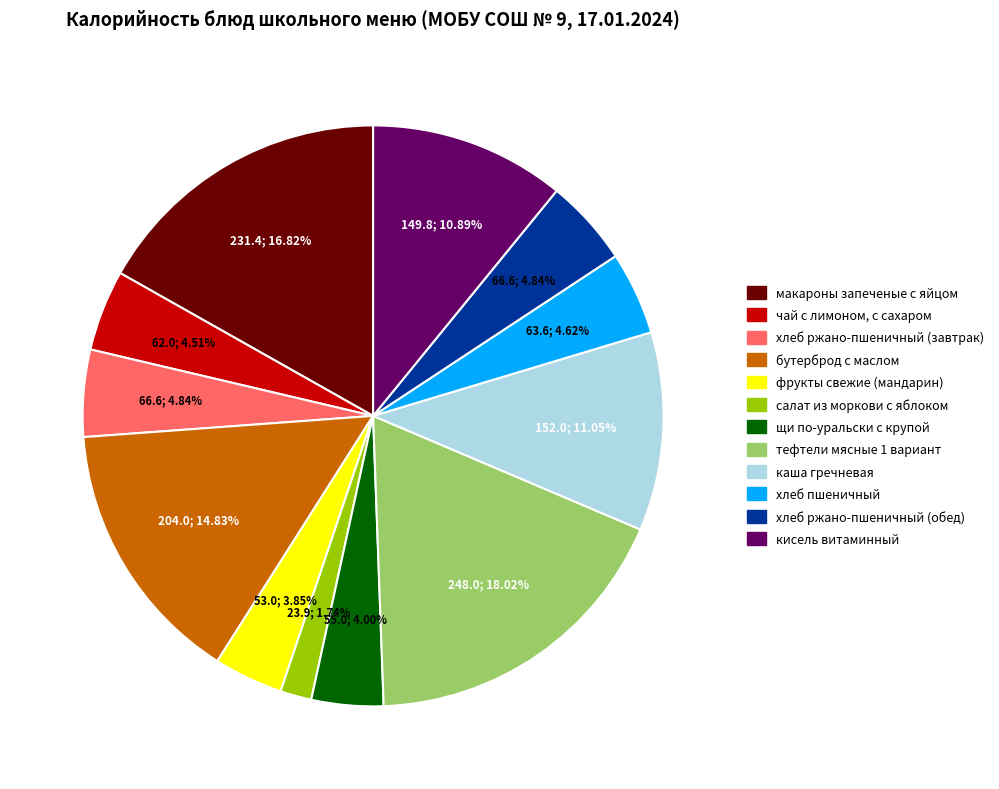

Between тефтели мясные 1 вариант and бутерброд с маслом, which is larger?

тефтели мясные 1 вариант